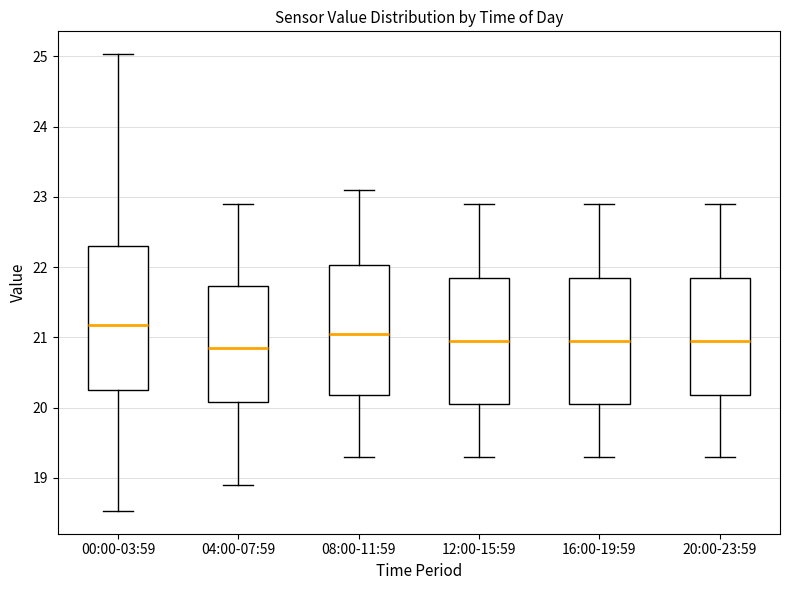

Which box is the tallest, from its lower edge to its upper edge?

00:00-03:59